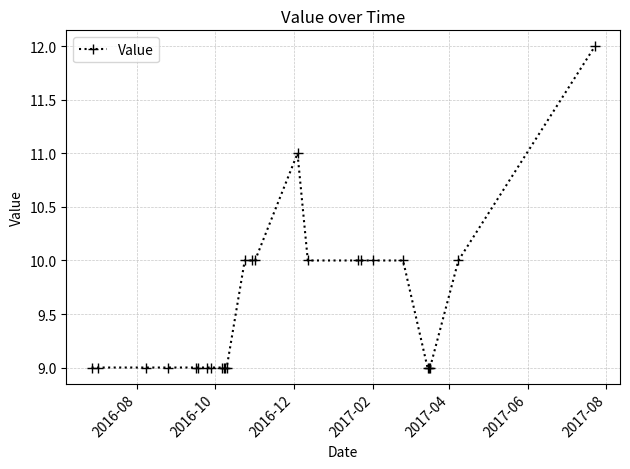

What is the sum of all values?

248